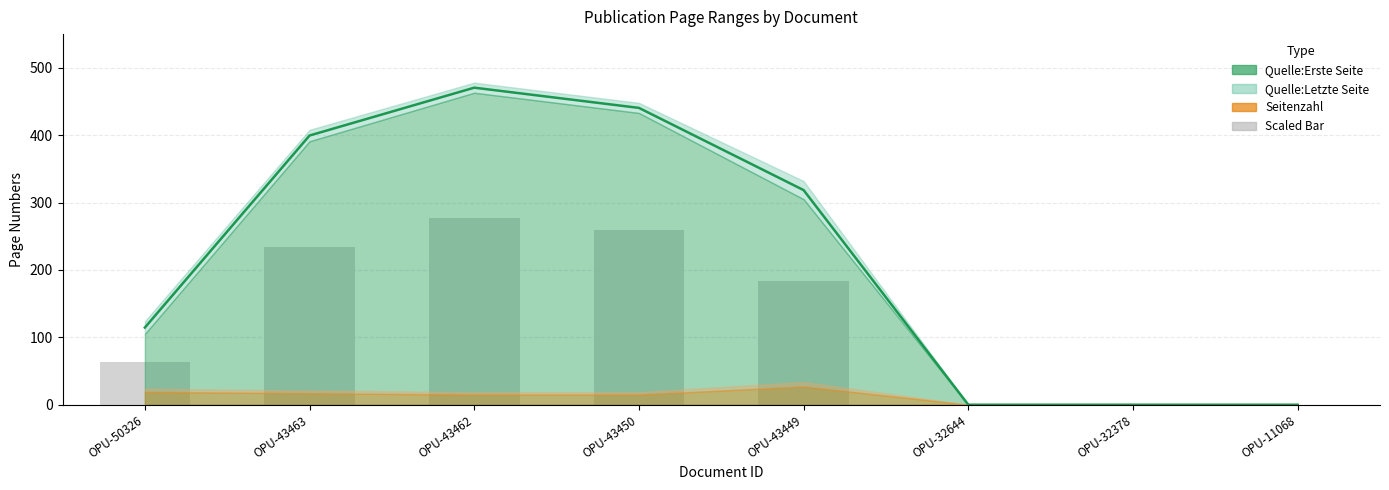

Is it true that Bar (scaled) equals 104.7 at OPU-50326?

False